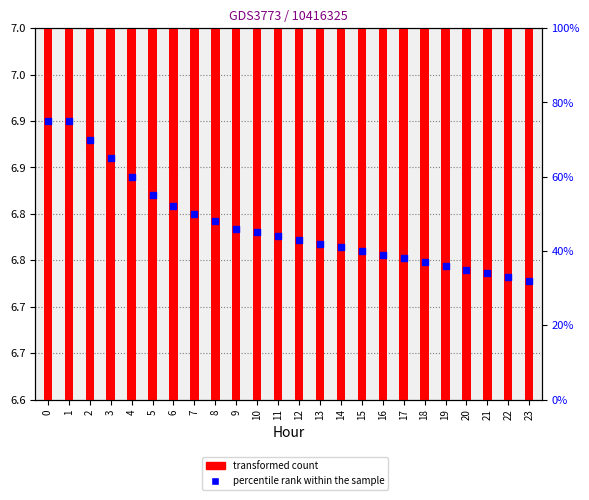

At how many categories does at least one series exceed 70?

2